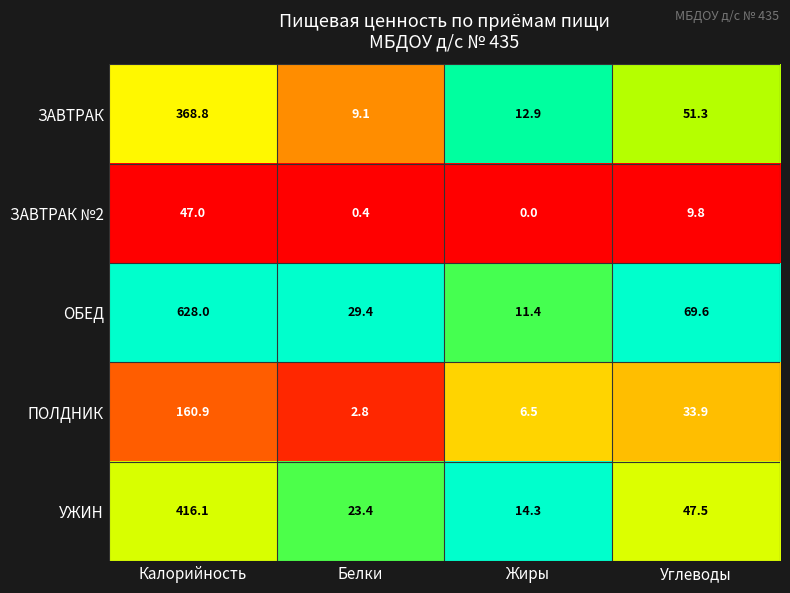

Reading right to left, what are all the values shown in this chart?

ЗАВТРАК: 51.3	12.9	9.1	368.8
ЗАВТРАК №2: 9.8	0.0	0.4	47.0
ОБЕД: 69.6	11.4	29.4	628.0
ПОЛДНИК: 33.9	6.5	2.8	160.9
УЖИН: 47.5	14.3	23.4	416.1